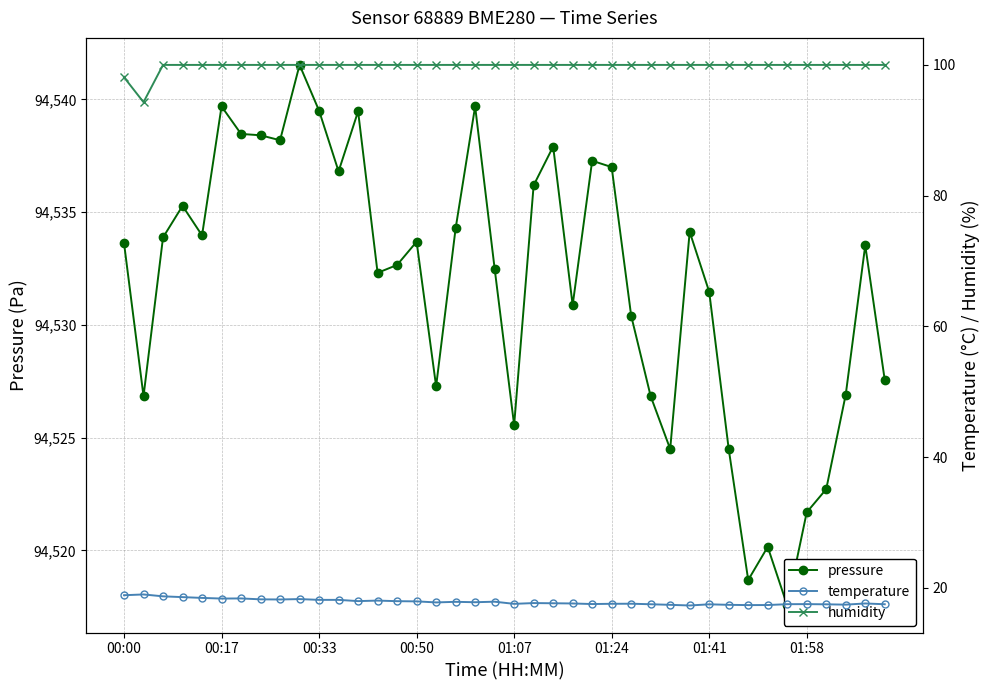

List the series in order of their peak value, lowest first.

temperature, humidity, pressure